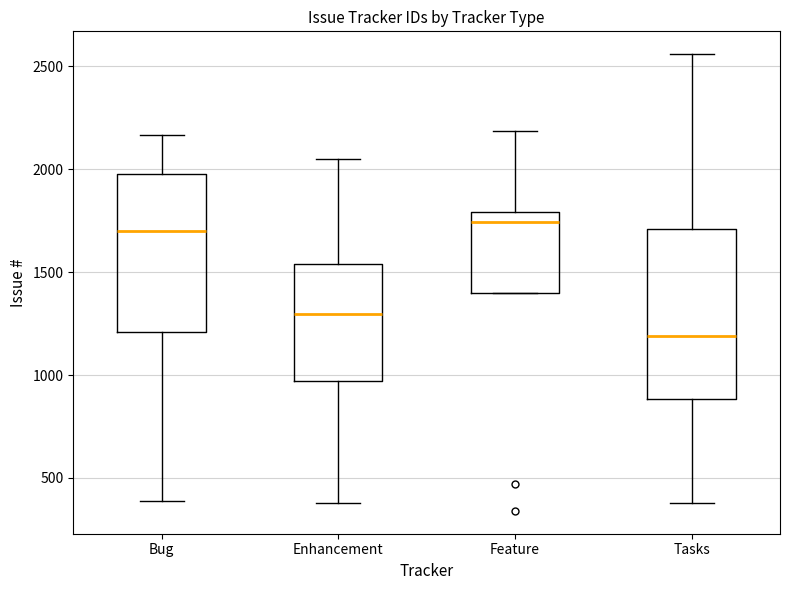

Where does the upper whisker of the box for Bug end on the y-axis? The values are not printed on the chart, so give them approximately, as read against the axis.

2150